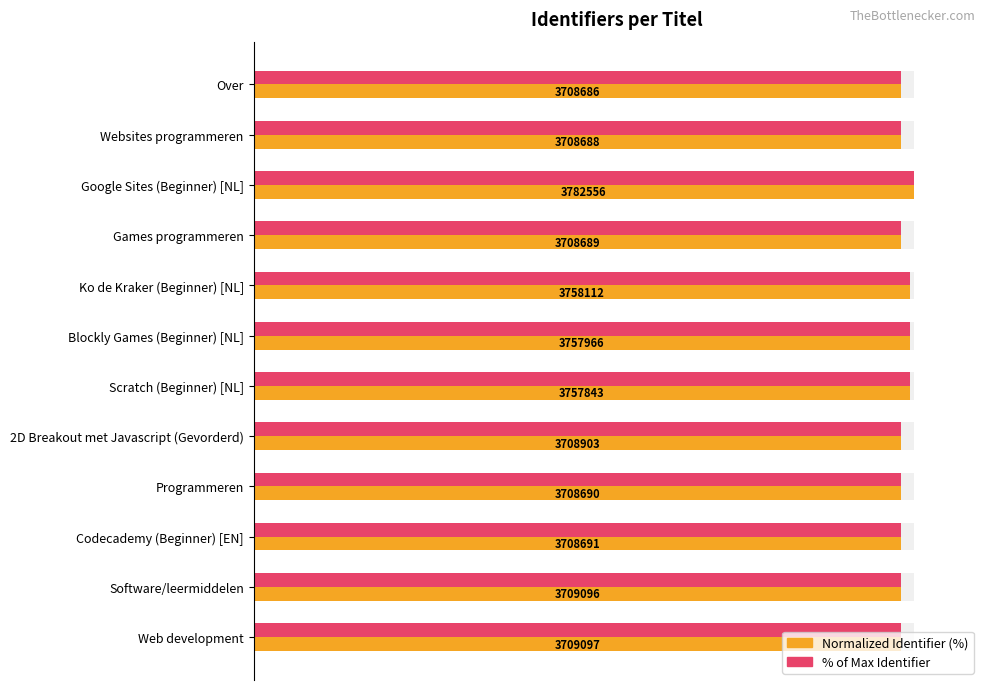

What is the sum of all Identifier (% of max) values?

1182.5